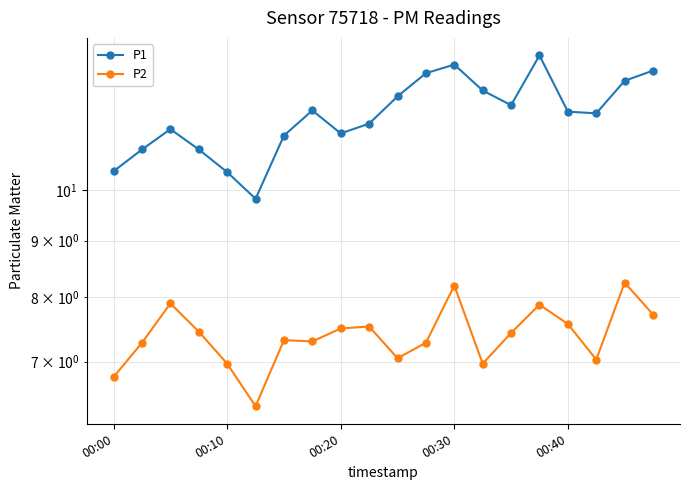

What are all the series names shown in the legend?

P1, P2